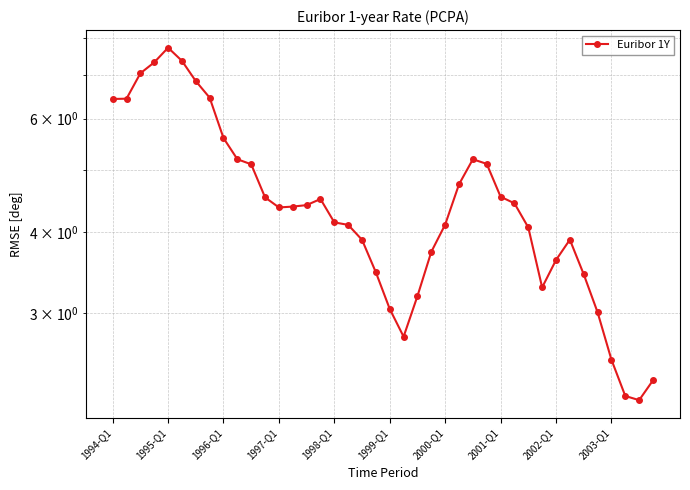

Does the chart display data point markers on the line(s)?

Yes